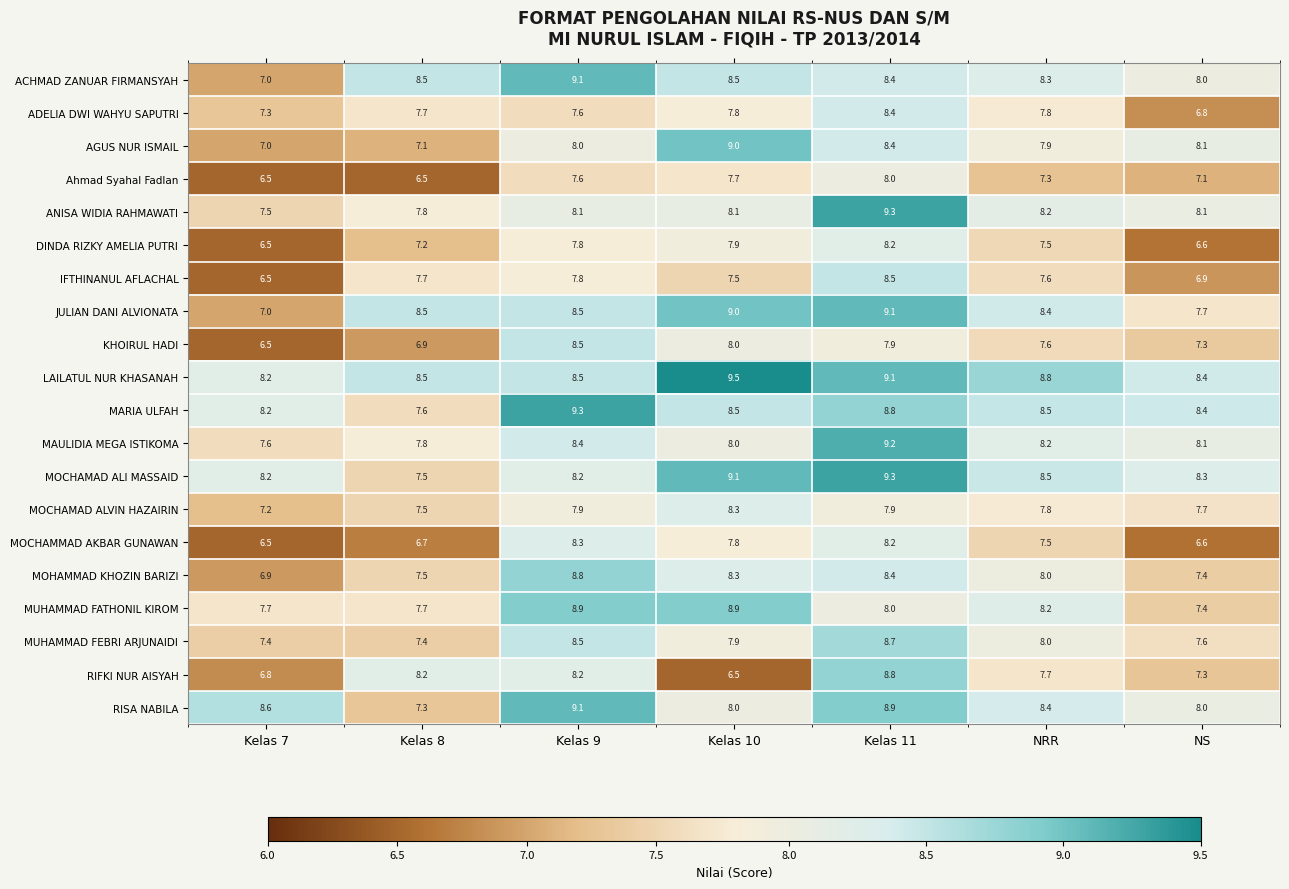

True or false: ACHMAD ZANUAR FIRMANSYAH has a value of 9.1 at Kelas 9.

True